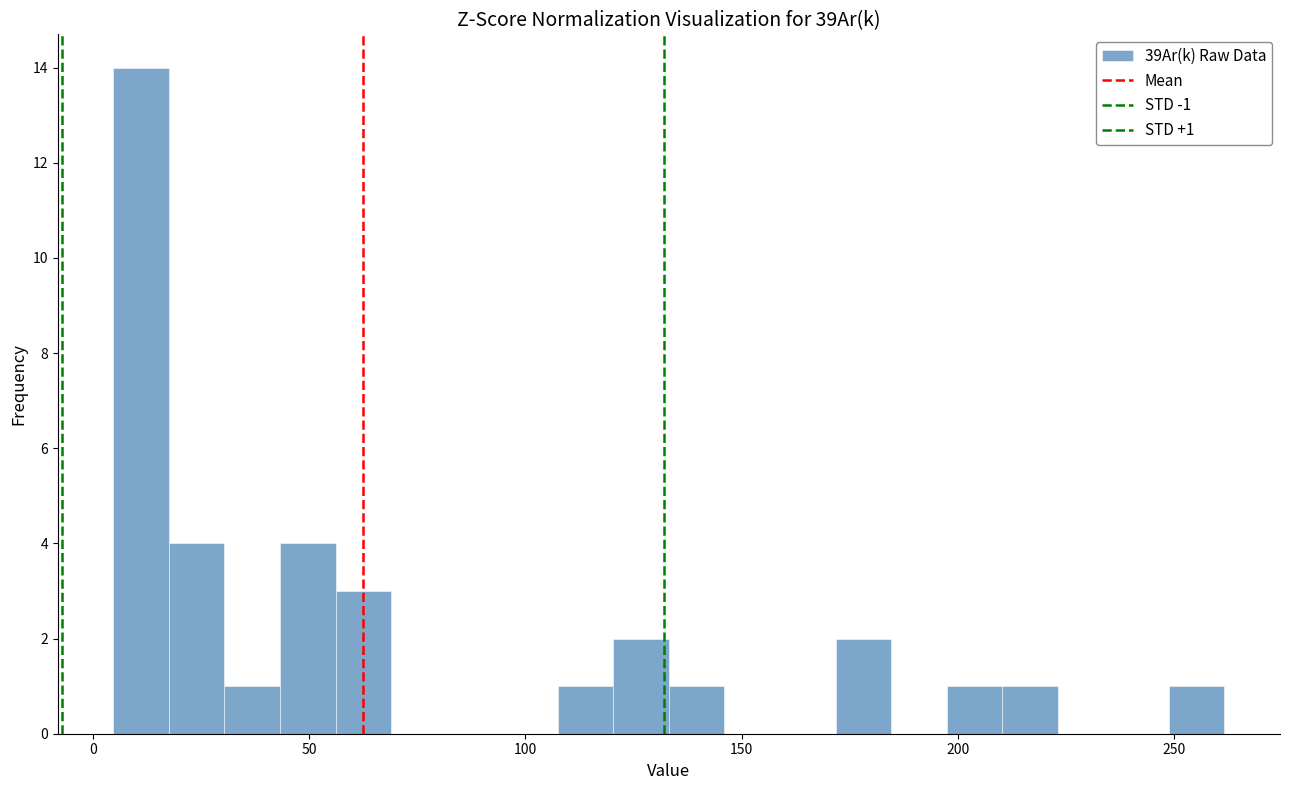

Around what value on the x-axis is the tallest bar? Give the approximate position of its centre, as read against the axis.

10